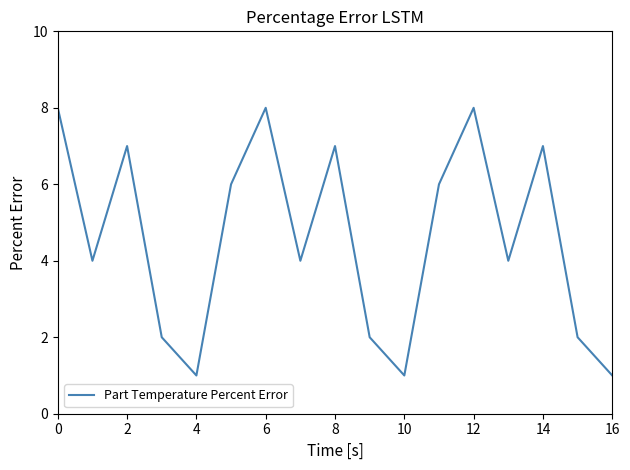

What is the average value?

5